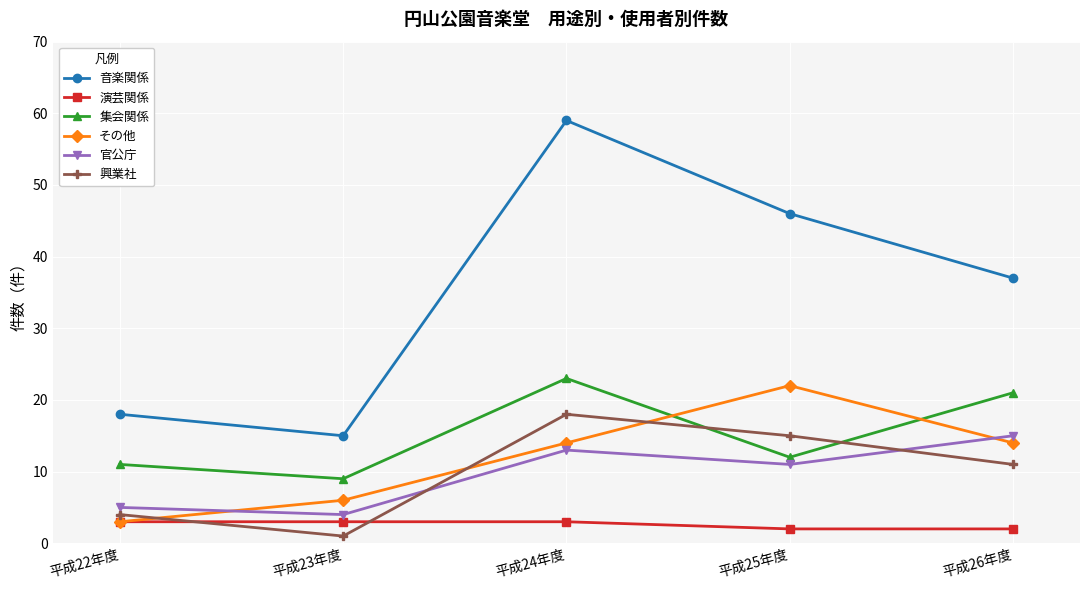

Which label corresponds to the smallest value in the chart?

平成23年度